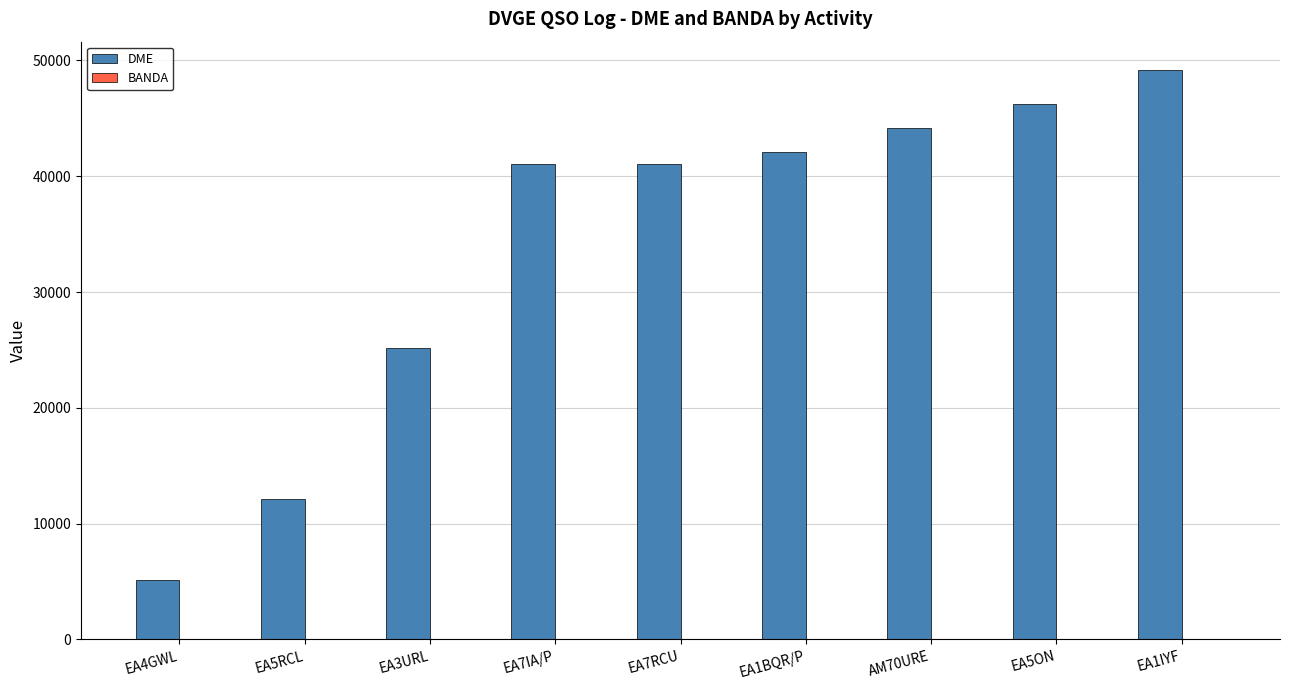

Which series changed the most between EA4GWL and EA5RCL?

DME